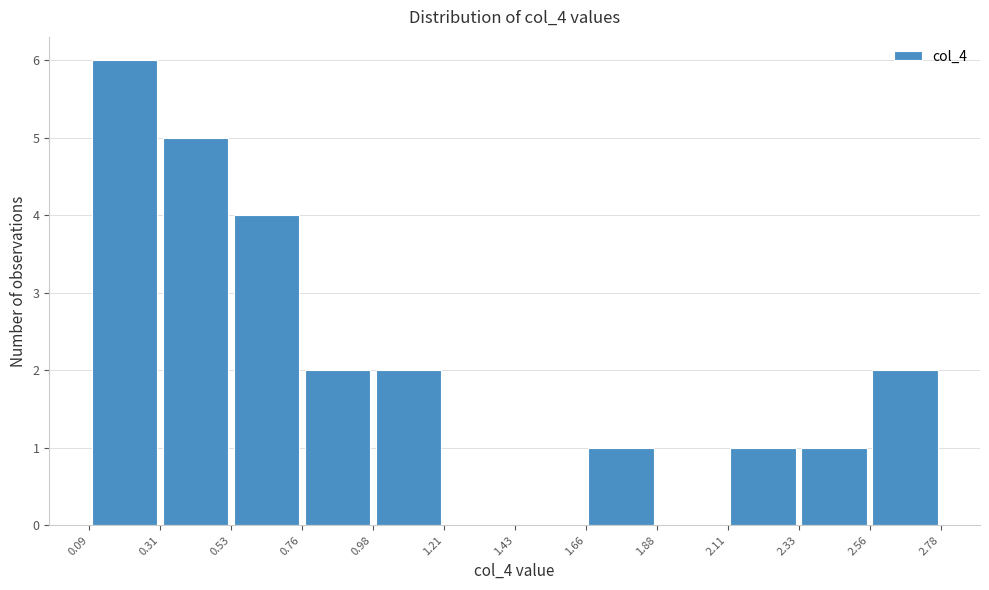

What is the height of the bar covering 0.76 to 0.98 on the x-axis? The values are not printed on the chart, so give them approximately, as read against the axis.

2